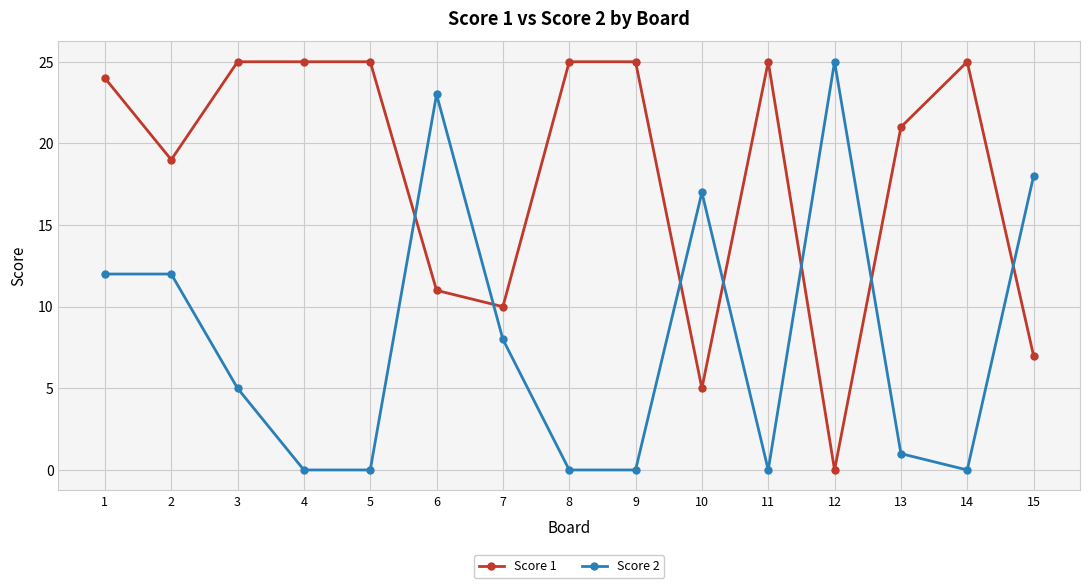

What is the sum of the Score 1 values at 1 and 5?

49